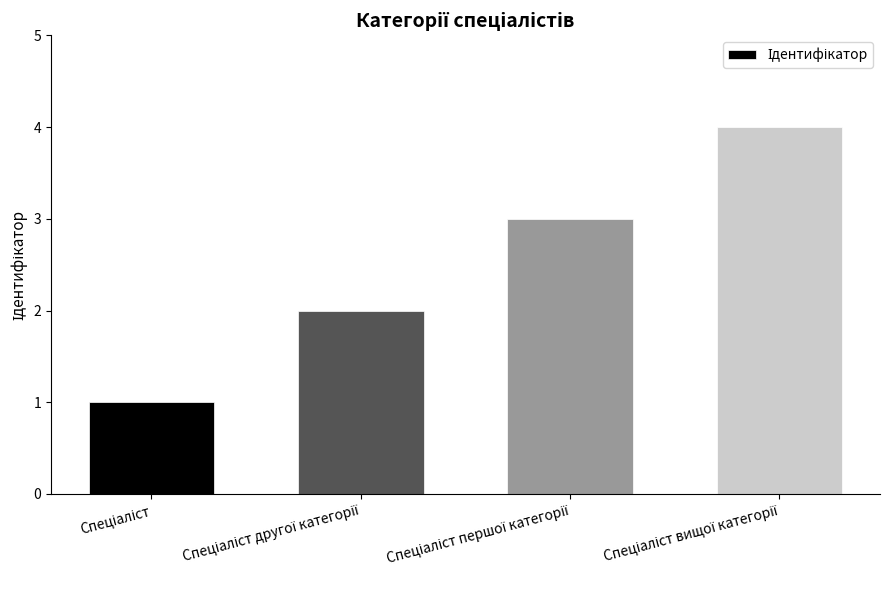

What is the difference between the maximum and minimum values?

3